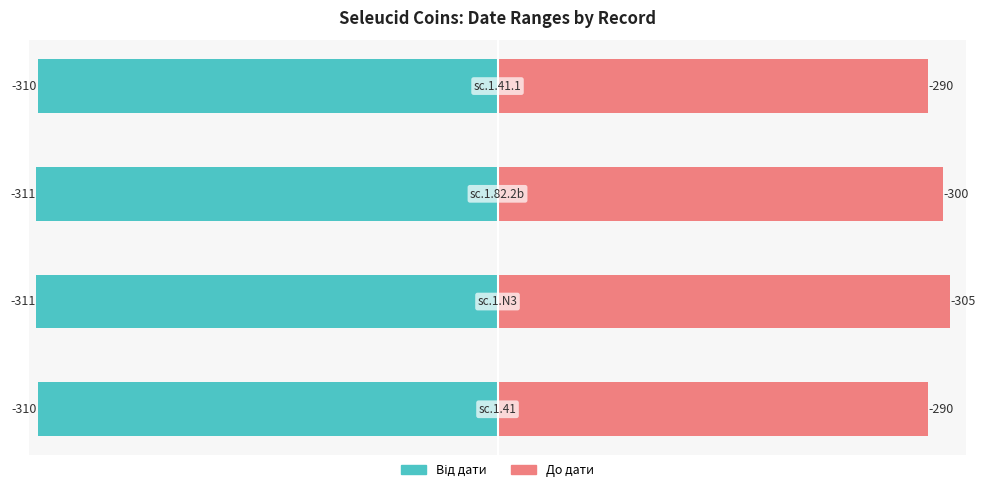

Between 2 and 3, which series saw the biggest shift?

До дати